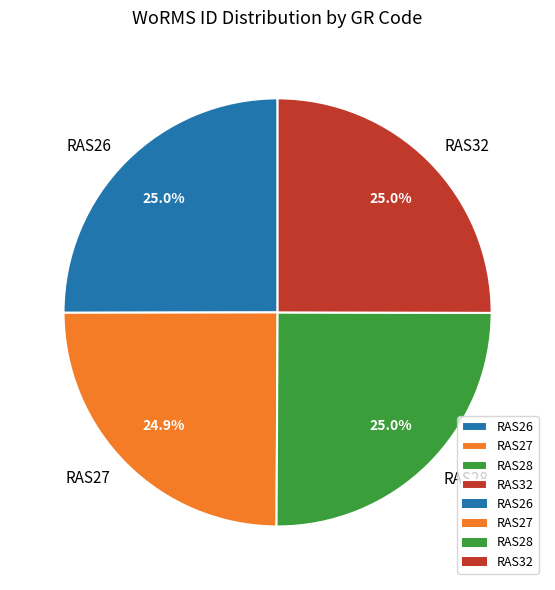

How much of the chart is everything except RAS32?

75.0%